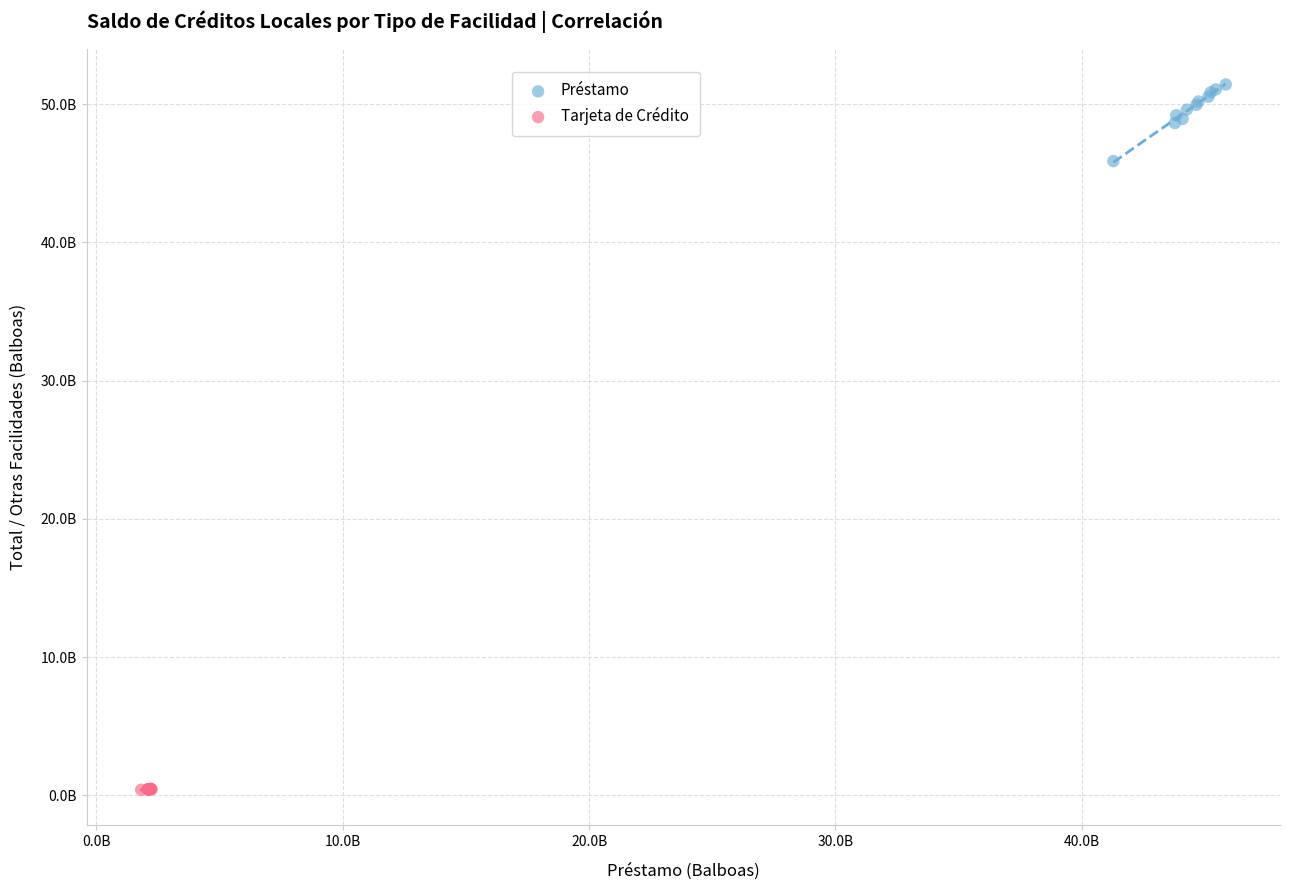

Which series reaches the minimum Y coordinate?

Tarjeta de Crédito